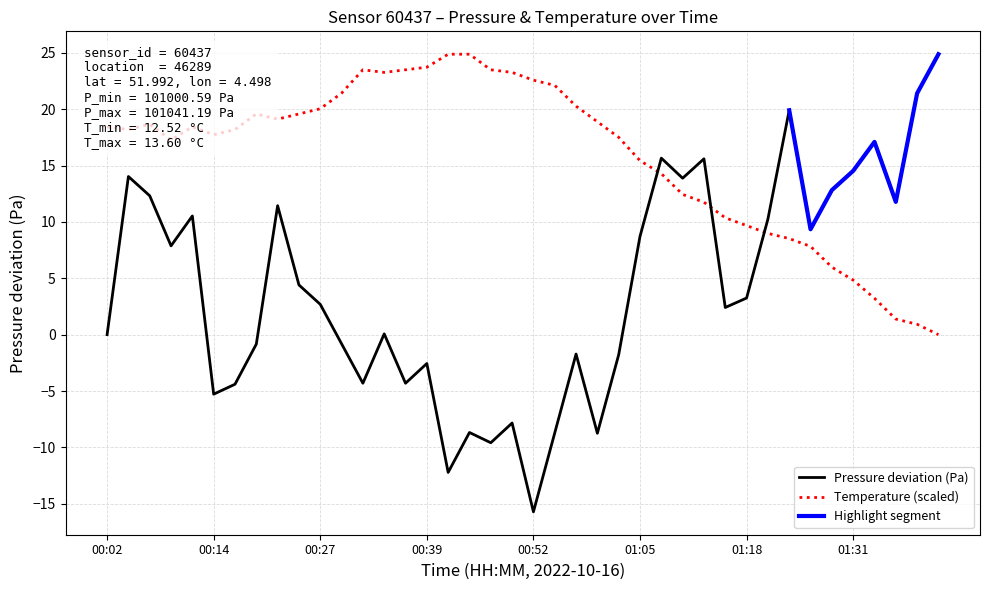

What is the sum of the temperature values at 00:55 and 00:04?

40.3